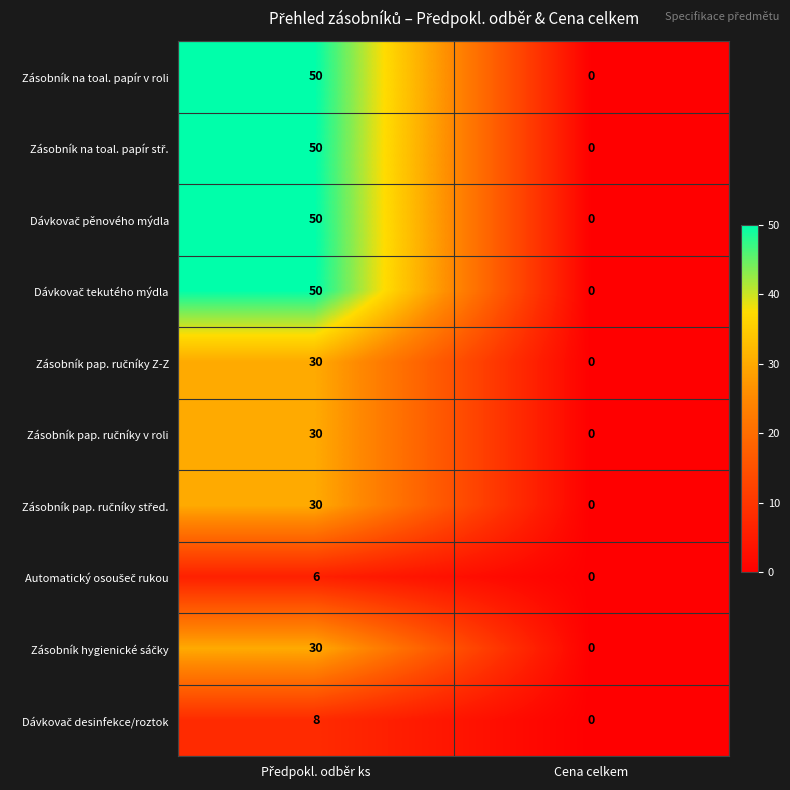

The Zásobník na toal. papír v roli series shows -32 at Cena celkem. True or false?

False